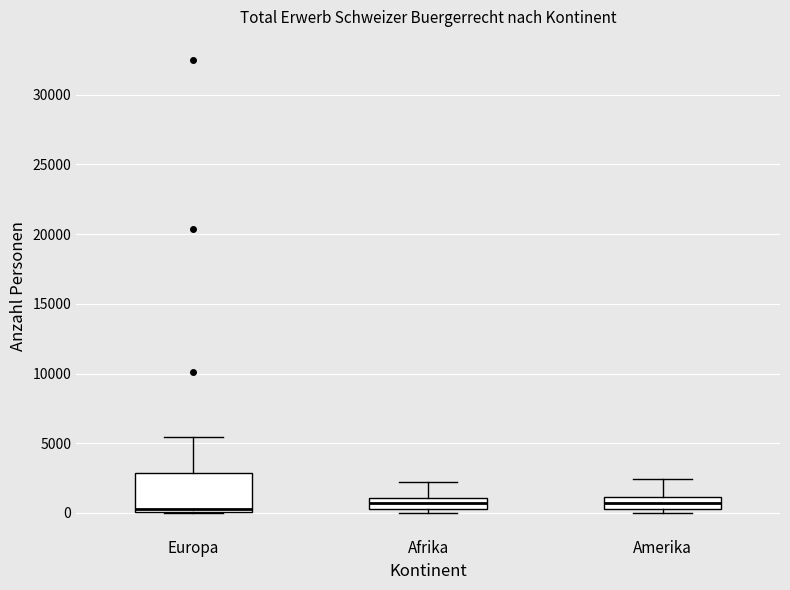

Reading left to right, read every box against the y-axis: the position of its median line, the range the box covers, and the ends of its whiskers. The values are not printed on the chart, so give them approximately, as read against the axis.

Europa: median 0 (just above the box's lower edge), box 0 to 3000, whiskers 0 to 5500
Afrika: median 500 (inside the box), box 500 to 1000, whiskers 0 to 2000
Amerika: median 500 (inside the box), box 500 to 1000, whiskers 0 to 2500